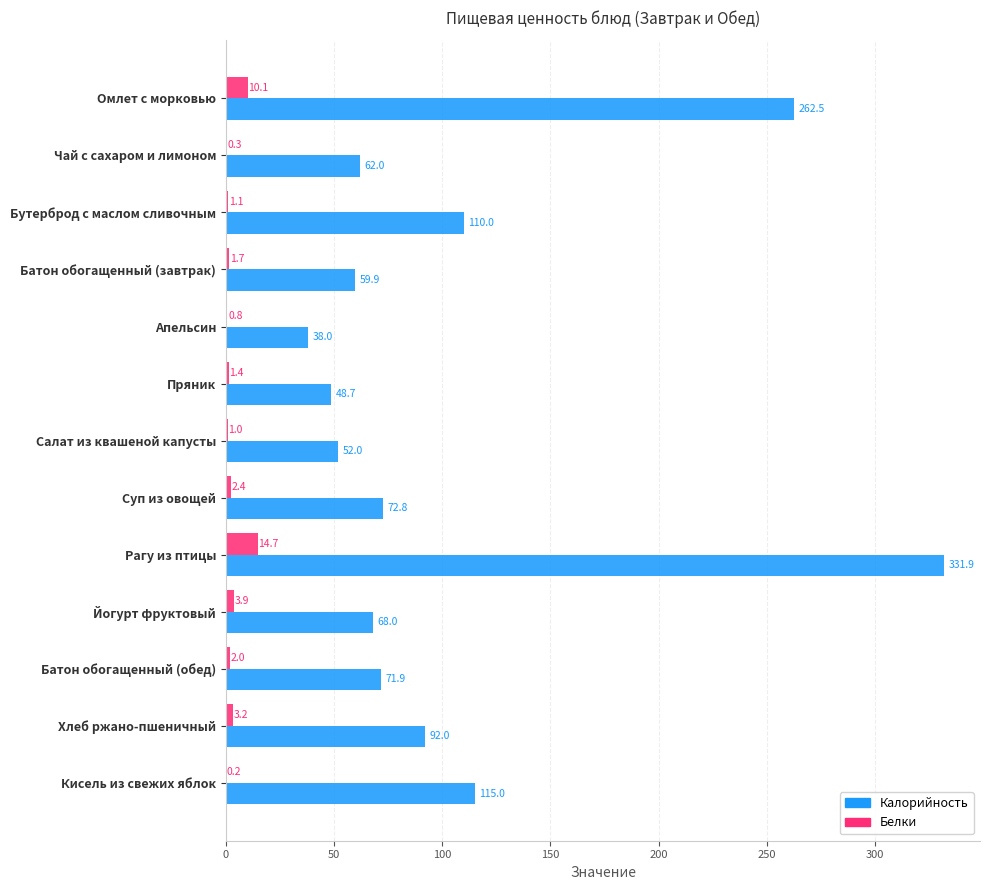

Which category has the highest value in the Калорийность series?

Рагу из птицы